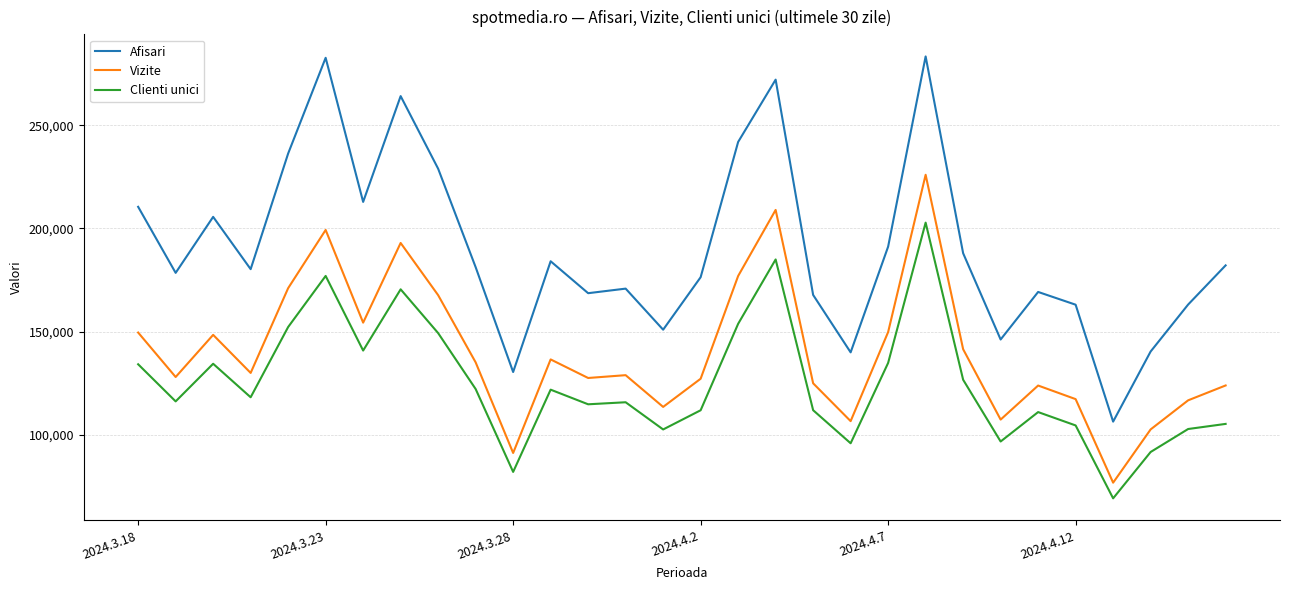

What is the highest value of the Vizite series?

226045